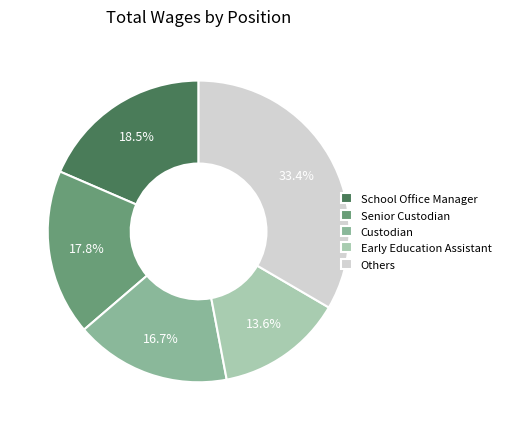

Between Early Education Assistant and Senior Custodian, which is larger?

Senior Custodian